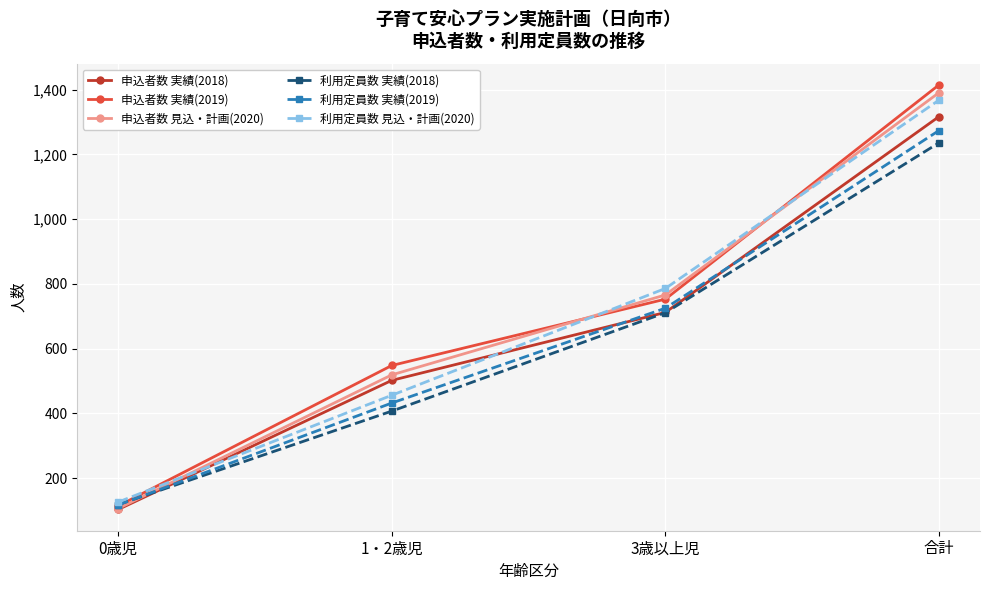

Reading left to right, list all the values displayed in this chart.

申込者数 実績(2018): 0歳児=103	1・2歳児=502	3歳以上児=712	合計=1317
申込者数 実績(2019): 0歳児=114	1・2歳児=548	3歳以上児=753	合計=1415
申込者数 見込・計画(2020): 0歳児=106	1・2歳児=519	3歳以上児=766	合計=1391
利用定員数 実績(2018): 0歳児=118	1・2歳児=407	3歳以上児=711	合計=1236
利用定員数 実績(2019): 0歳児=117	1・2歳児=432	3歳以上児=725	合計=1274
利用定員数 見込・計画(2020): 0歳児=126	1・2歳児=456	3歳以上児=786	合計=1368